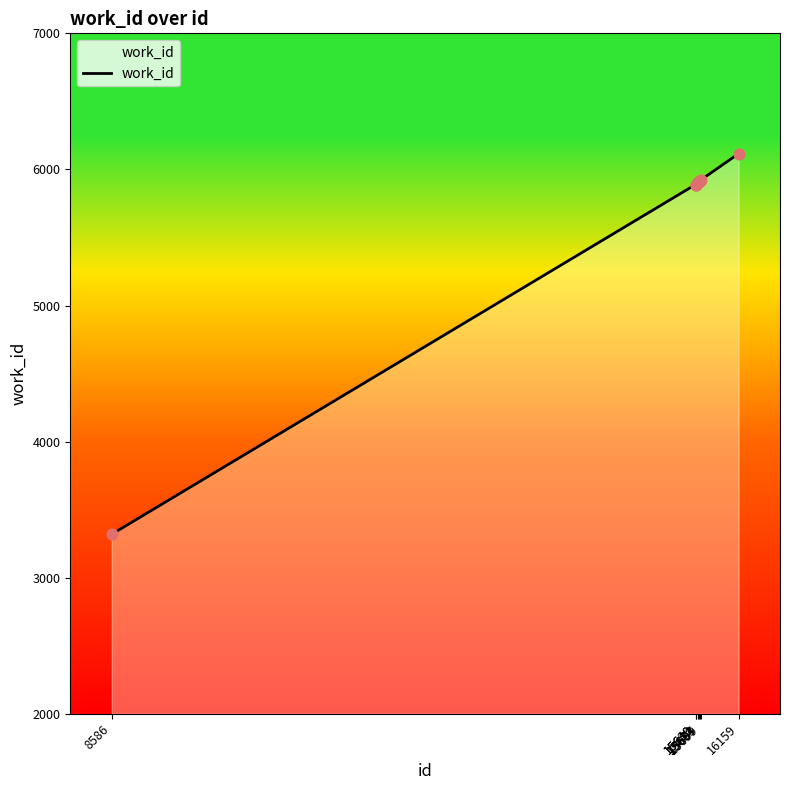

Approximately how many times larger is the value at 8586 compared to 15687?

0.6